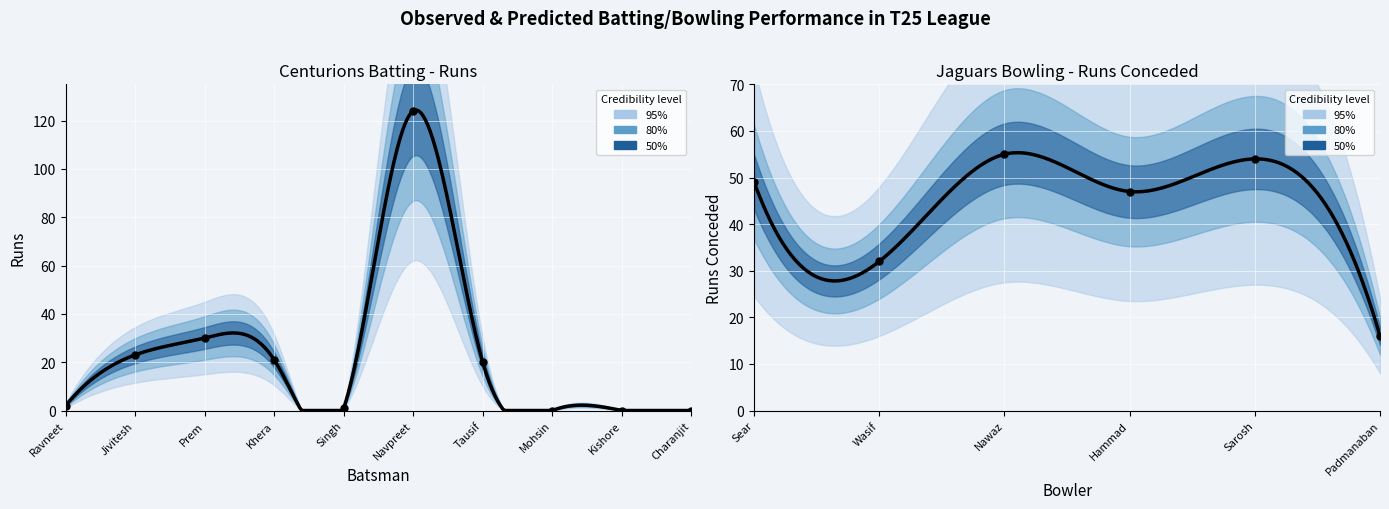

Which has a higher value, Charanjit or Kishore?

Charanjit